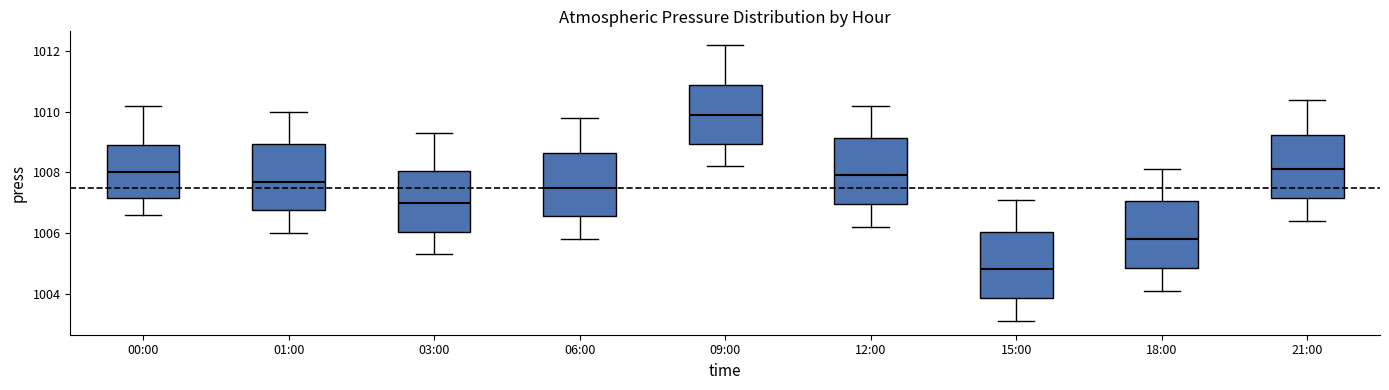

Where does the lower whisker of the box for 01:00 end on the y-axis? The values are not printed on the chart, so give them approximately, as read against the axis.

1006.0